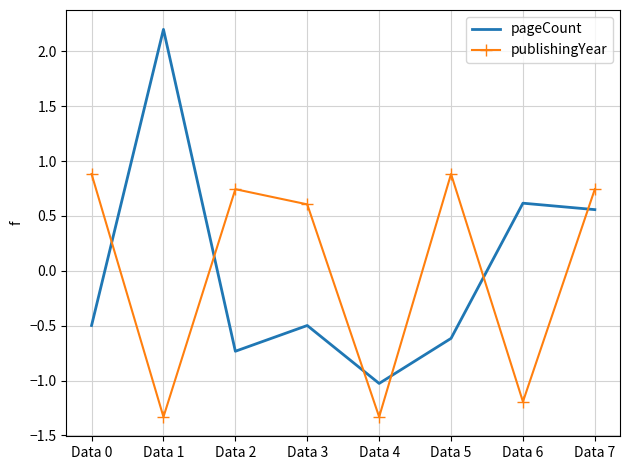

Between Data 3 and Data 4, which series saw the biggest shift?

publishingYear